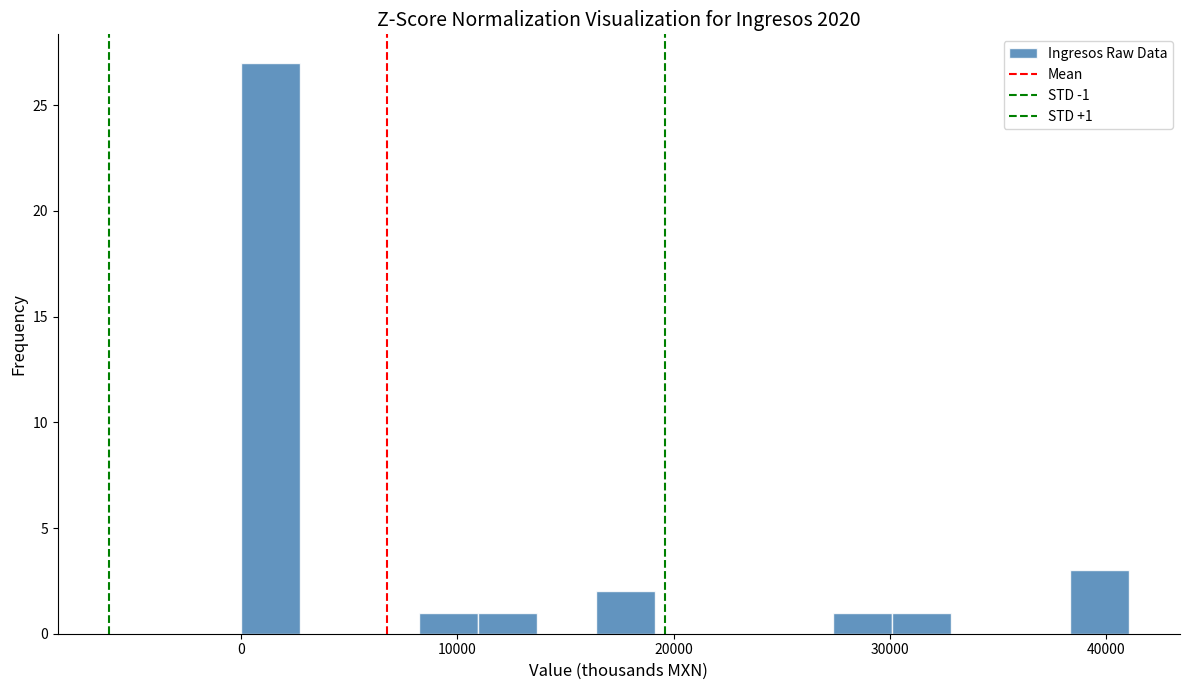

Around what value on the x-axis is the tallest bar? Give the approximate position of its centre, as read against the axis.

1000